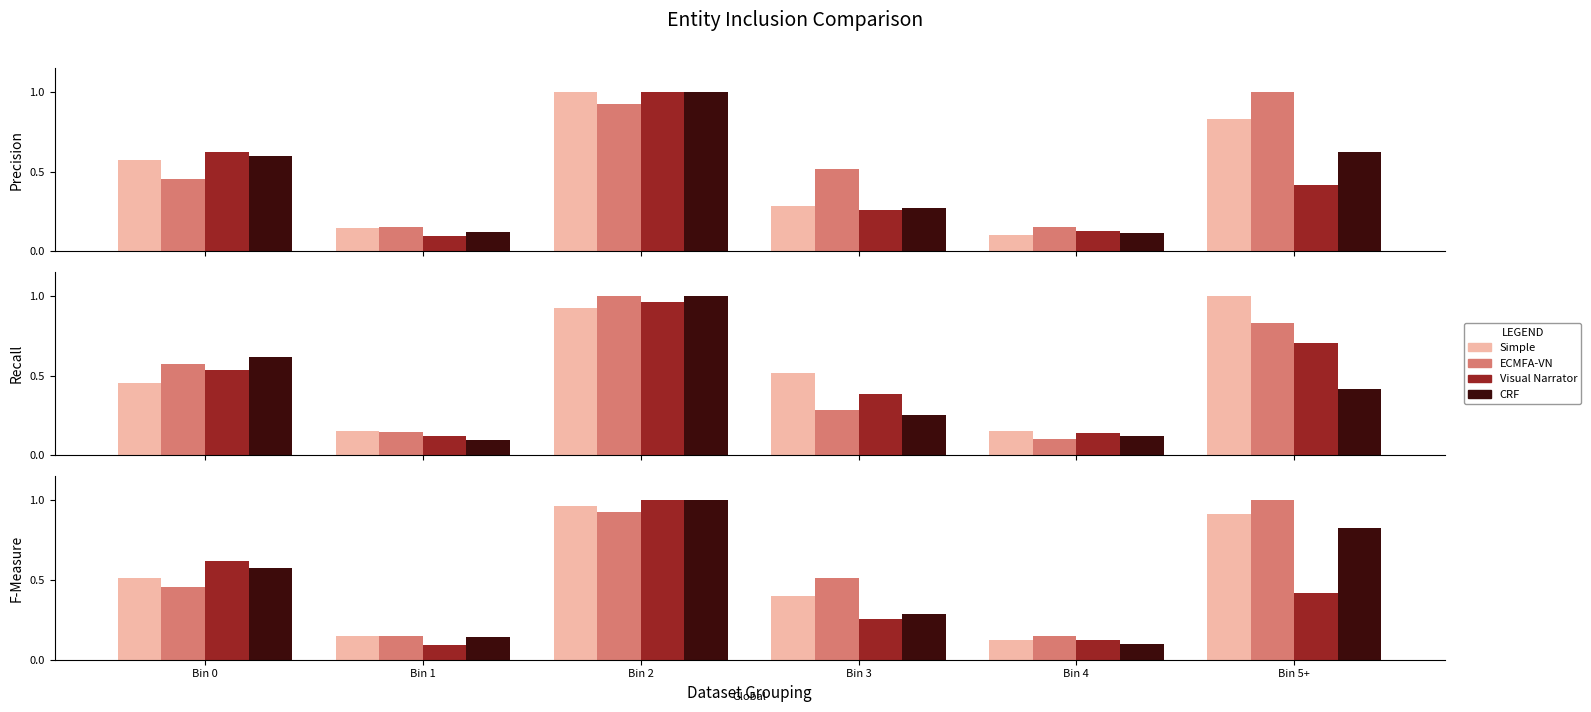

Where is ECMFA-VN nearest to the value 0?

Bin 1